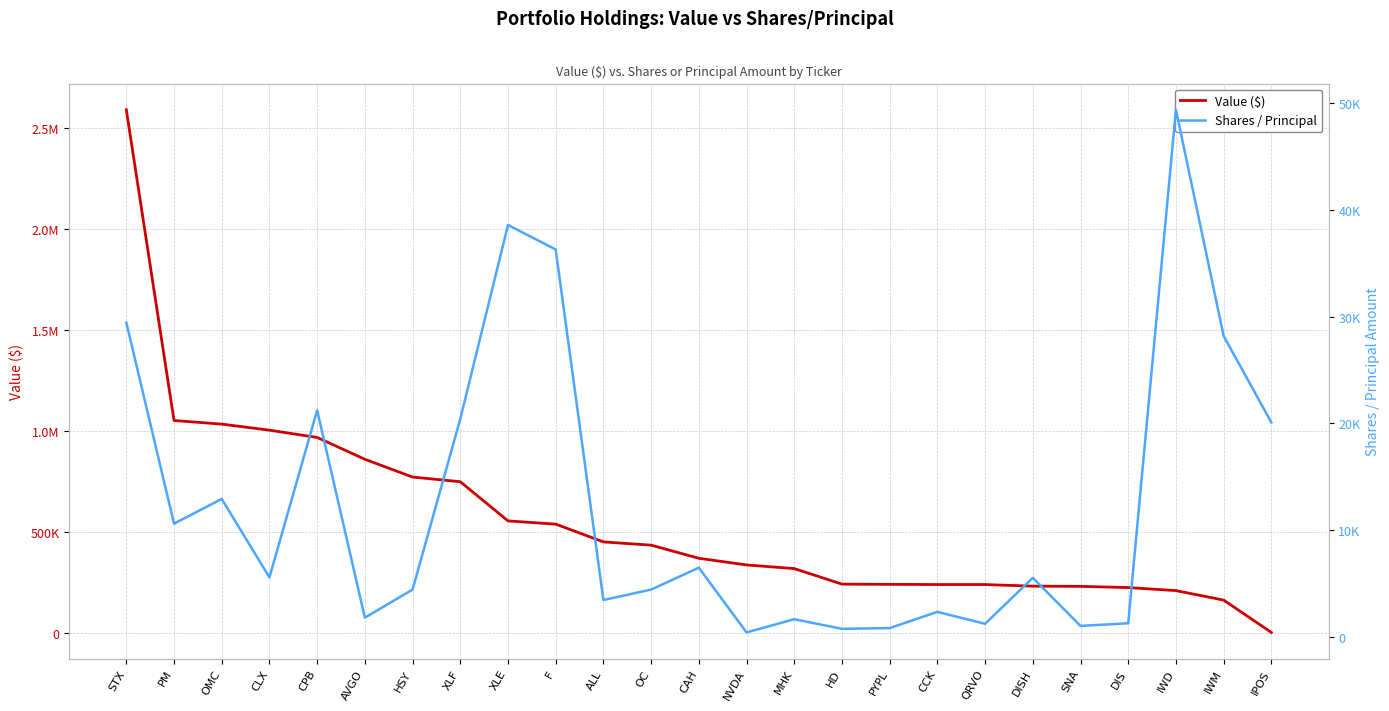

Rank the series by their average value, from highest to lowest.

Value ($), Shares / Principal